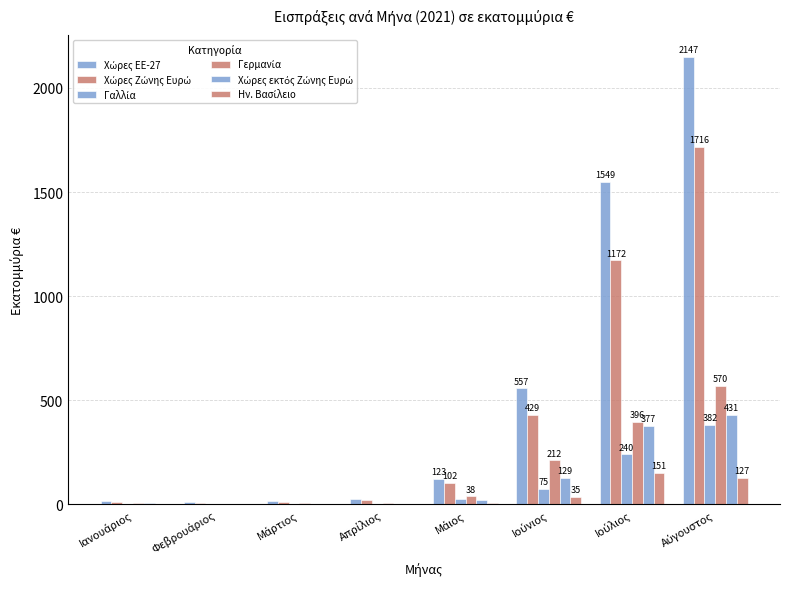

Reading left to right, list all the values displayed in this chart.

Χώρες ΕΕ-27: Ιανουάριος=16.0	Φεβρουάριος=10.8	Μάρτιος=15.0	Απρίλιος=24.2	Μάιος=123.0	Ιούνιος=557.5	Ιούλιος=1549.2	Αύγουστος=2147.3
Χώρες Ζώνης Ευρώ: Ιανουάριος=10.1	Φεβρουάριος=7.5	Μάρτιος=12.2	Απρίλιος=20.6	Μάιος=101.7	Ιούνιος=428.6	Ιούλιος=1171.7	Αύγουστος=1716.1
Γαλλία: Ιανουάριος=0.5	Φεβρουάριος=0.7	Μάρτιος=1.3	Απρίλιος=1.8	Μάιος=24.5	Ιούνιος=75.0	Ιούλιος=240.1	Αύγουστος=381.7
Γερμανία: Ιανουάριος=5.0	Φεβρουάριος=3.4	Μάρτιος=4.3	Απρίλιος=7.7	Μάιος=38.2	Ιούνιος=211.7	Ιούλιος=396.1	Αύγουστος=570.4
Χώρες εκτός Ζώνης Ευρώ: Ιανουάριος=5.8	Φεβρουάριος=3.3	Μάρτιος=2.8	Απρίλιος=3.6	Μάιος=21.2	Ιούνιος=128.9	Ιούλιος=377.4	Αύγουστος=431.1
Ην. Βασίλειο: Ιανουάριος=0.1	Φεβρουάριος=0.3	Μάρτιος=0.8	Απρίλιος=0.9	Μάιος=5.4	Ιούνιος=34.8	Ιούλιος=151.4	Αύγουστος=127.1